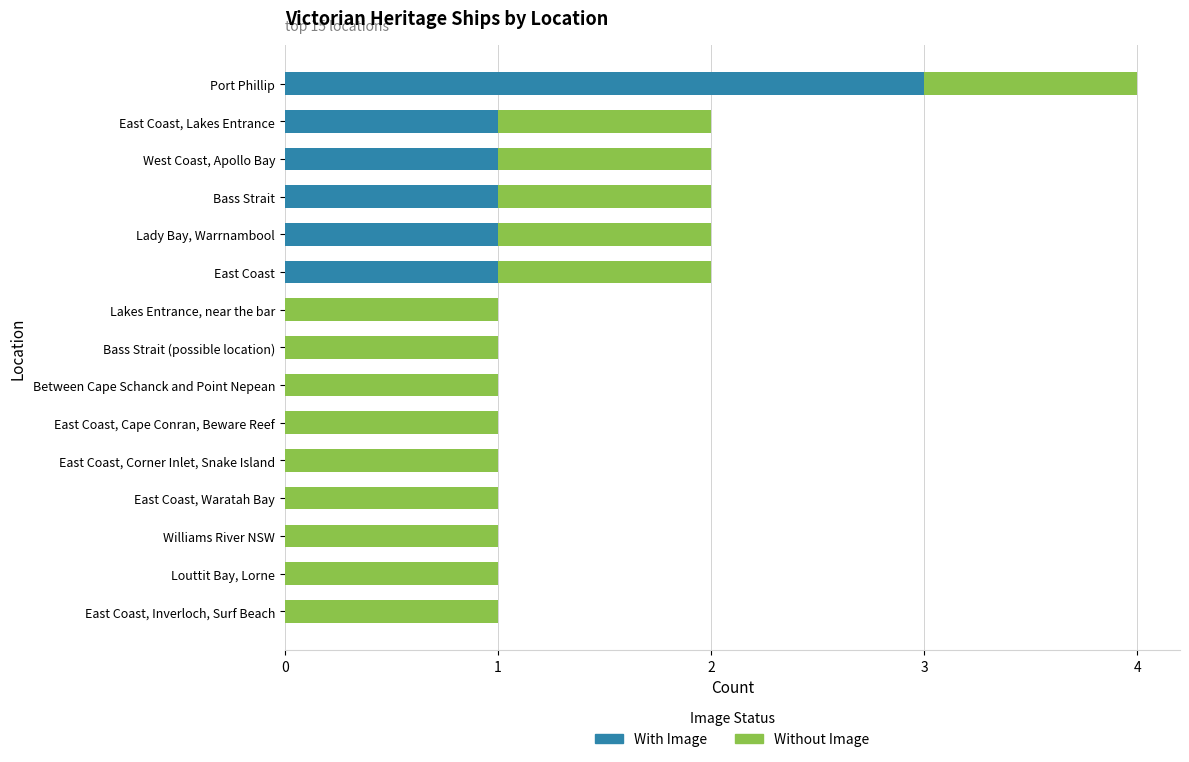

Is it true that With Image equals 0 at Williams River NSW?

True